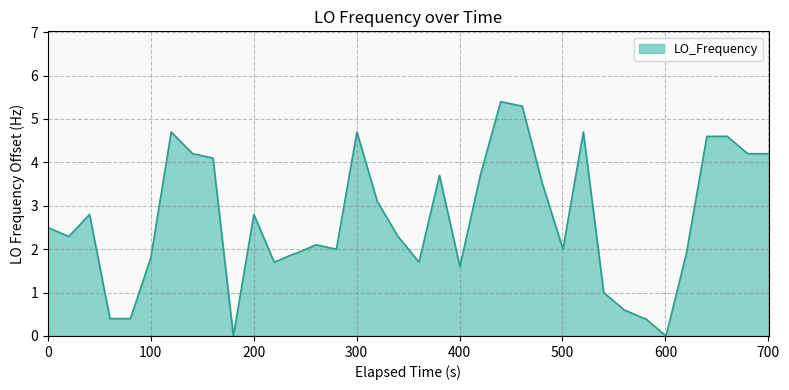

Reading left to right, what are all the values shown in this chart?

2.5	2.3	2.3	2.8	0.4	0.4	1.8	4.7	4.2	4.1	0.0	2.8	1.7	1.9	1.9	2.1	2.0	4.7	3.1	2.3	1.7	3.7	1.6	3.7	5.4	5.3	5.3	3.5	2.0	4.7	1.0	0.6	0.4	0.4	0.0	1.9	4.6	4.6	4.2	4.2